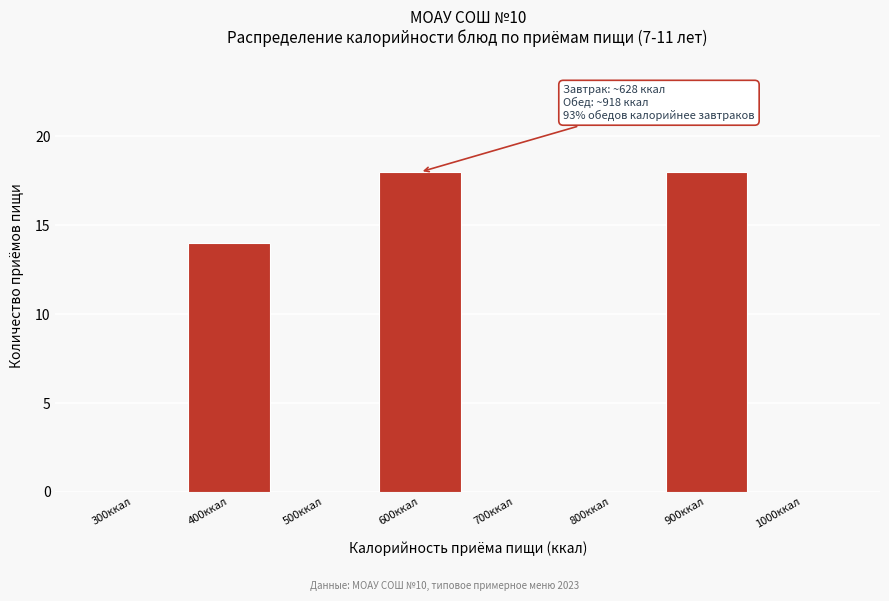

Reading right to left, list all the values displayed in this chart.

1000ккал=0	900ккал=18	800ккал=0	700ккал=0	600ккал=18	500ккал=0	400ккал=14	300ккал=0